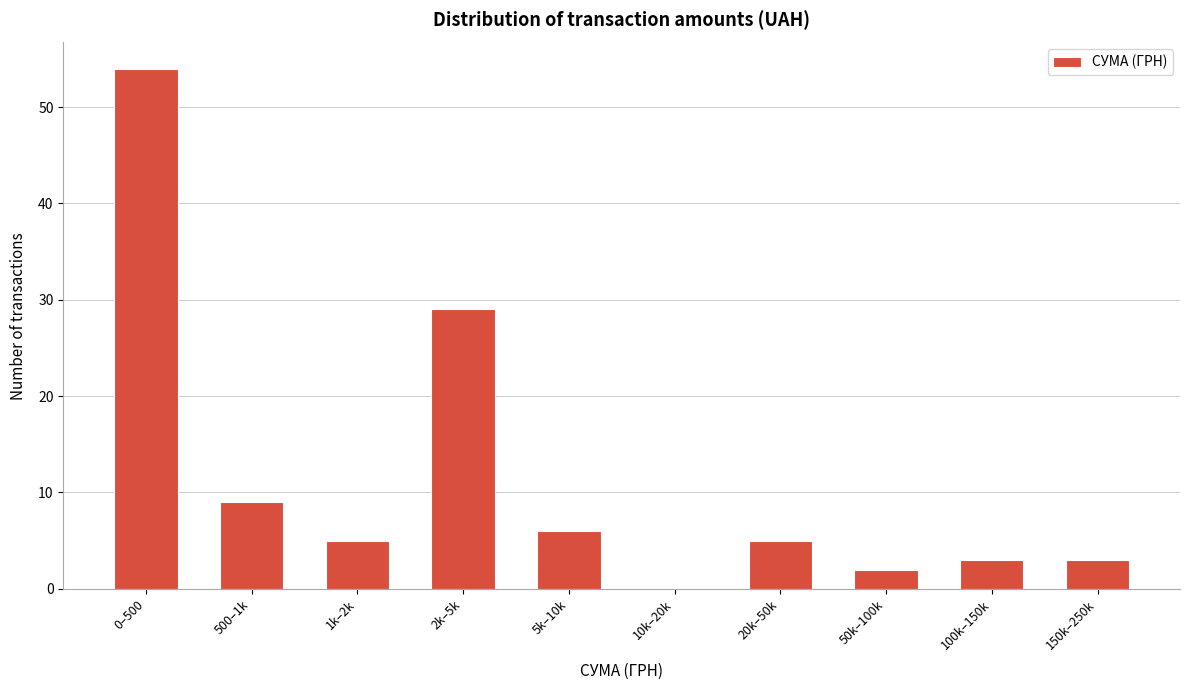

Reading left to right, list all the values displayed in this chart.

0–500=54	500–1k=9	1k–2k=5	2k–5k=29	5k–10k=6	10k–20k=0	20k–50k=5	50k–100k=2	100k–150k=3	150k–250k=3